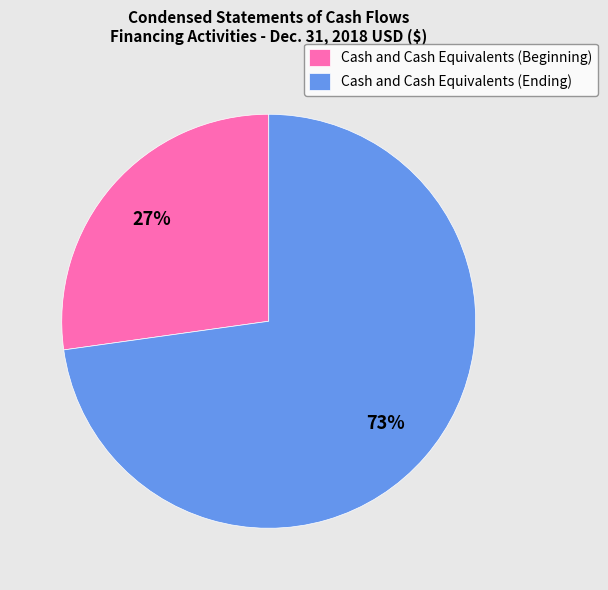

To the nearest percent, what is the average slice percentage?

50%